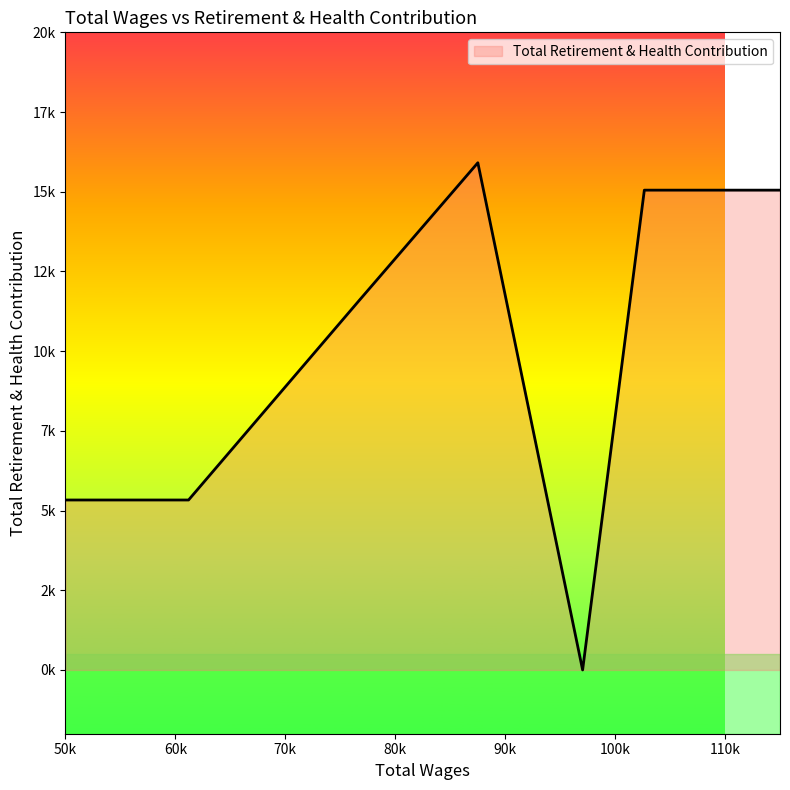

Is this an area chart (filled region under the line)?

Yes